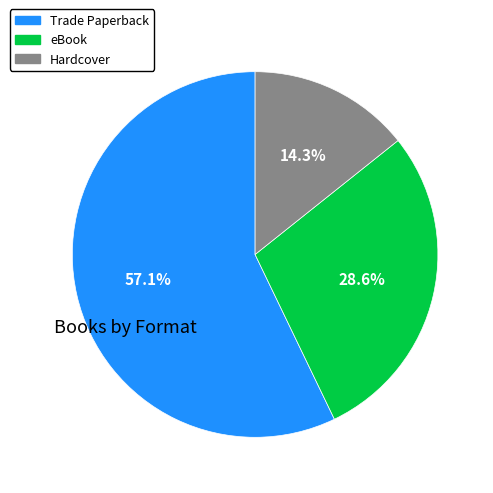

Is there any slice that represents more than half of the pie?

Yes